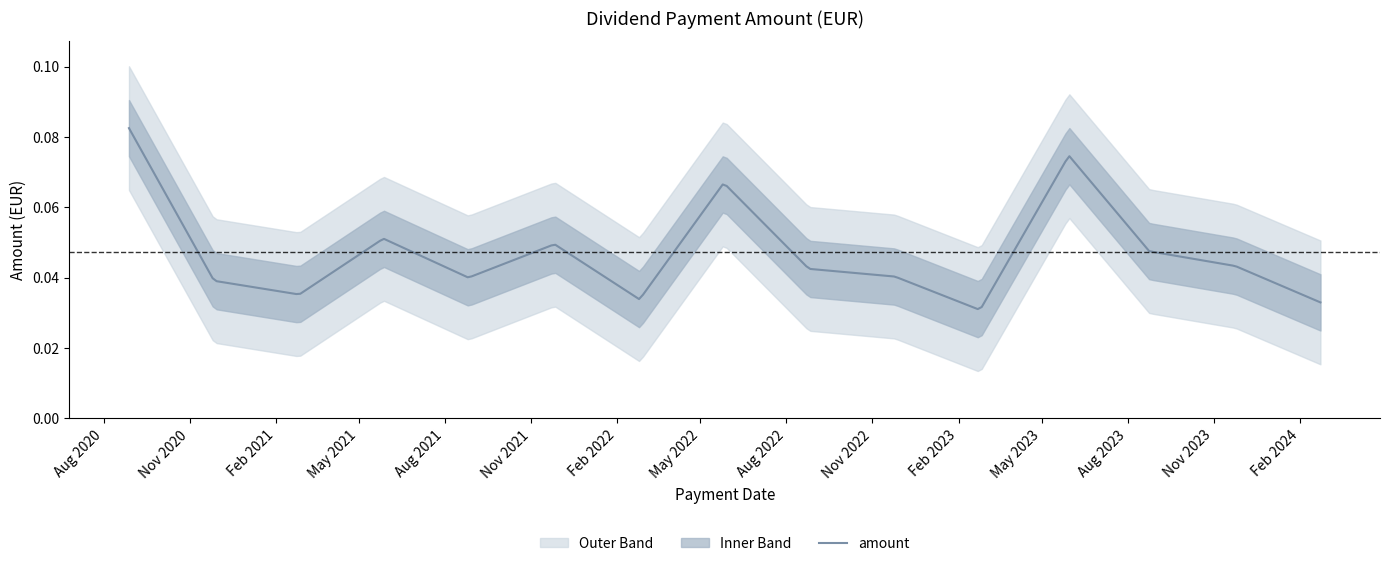

What is the difference between the maximum and minimum values?

0.1